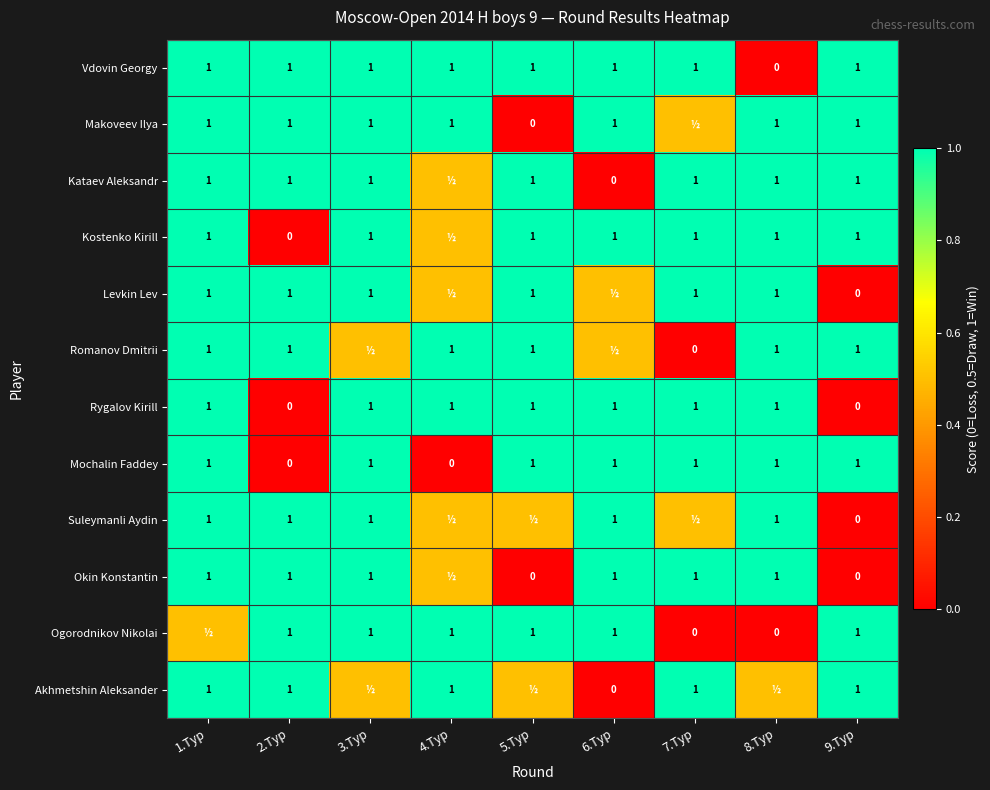

How many distinct data groups are displayed?

12